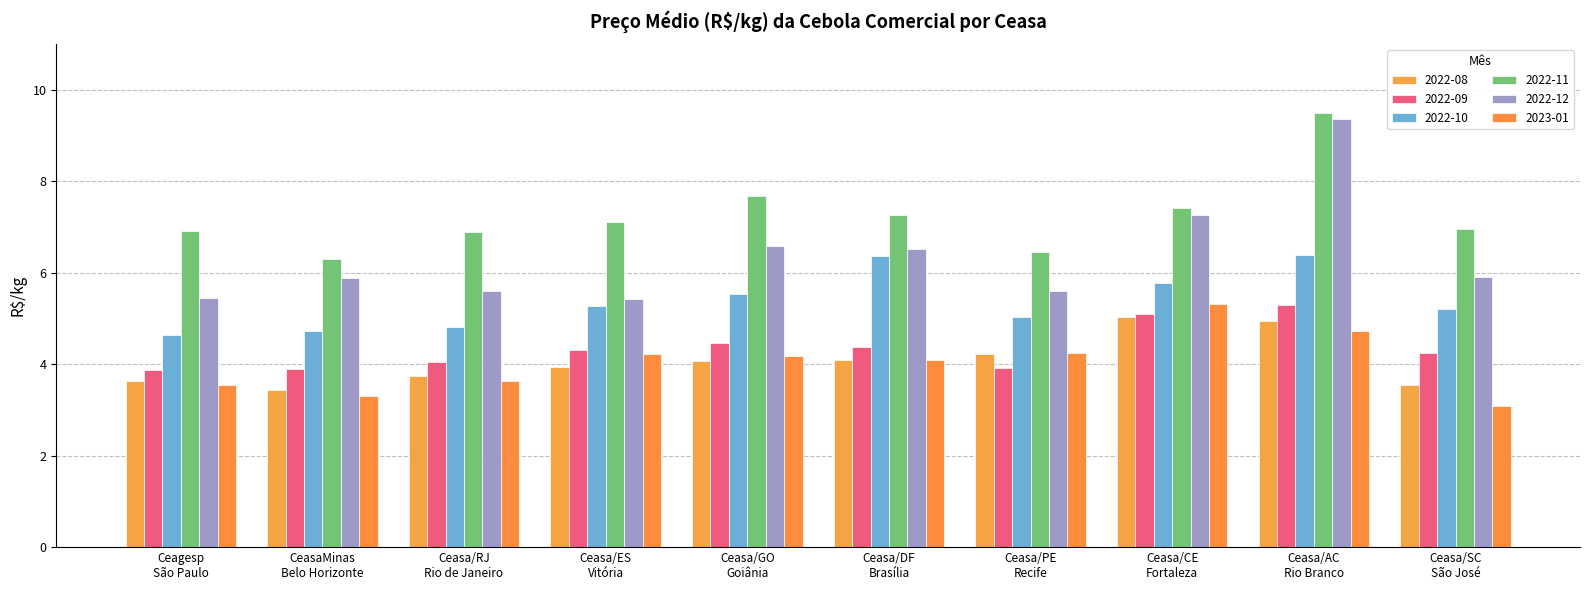

How many groups of bars are there?

10